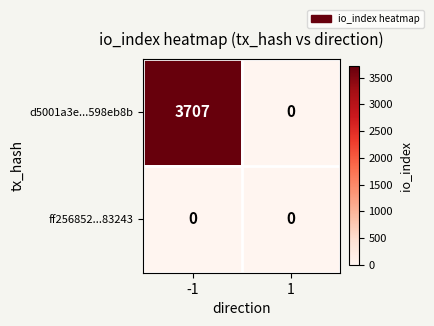

Reading left to right, list all the values displayed in this chart.

d5001a3e...598eb8b: -1=3707	1=0
ff256852...83243: -1=0	1=0